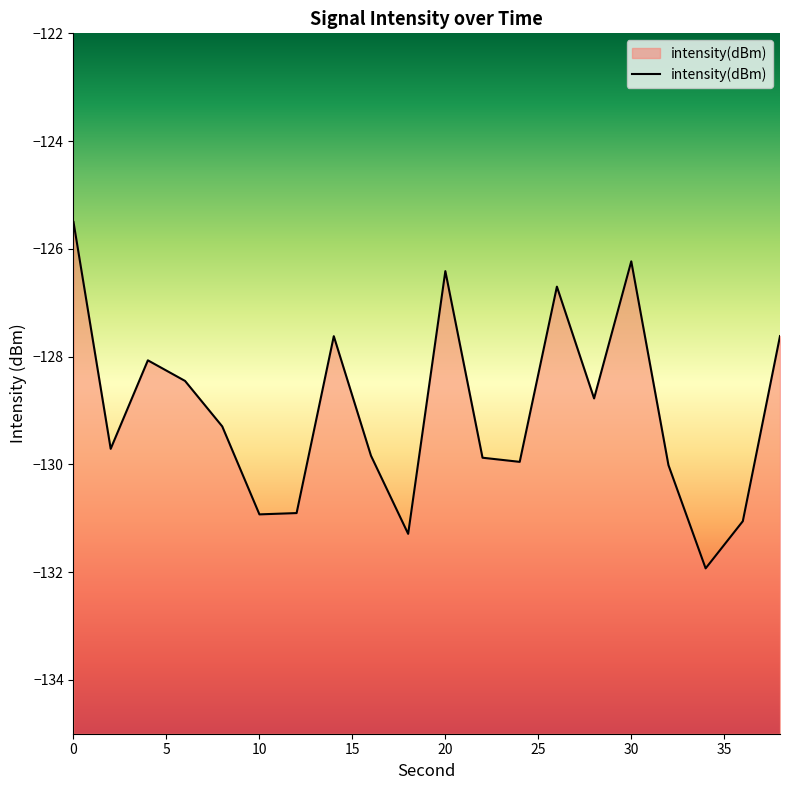

How many distinct data groups are displayed?

1